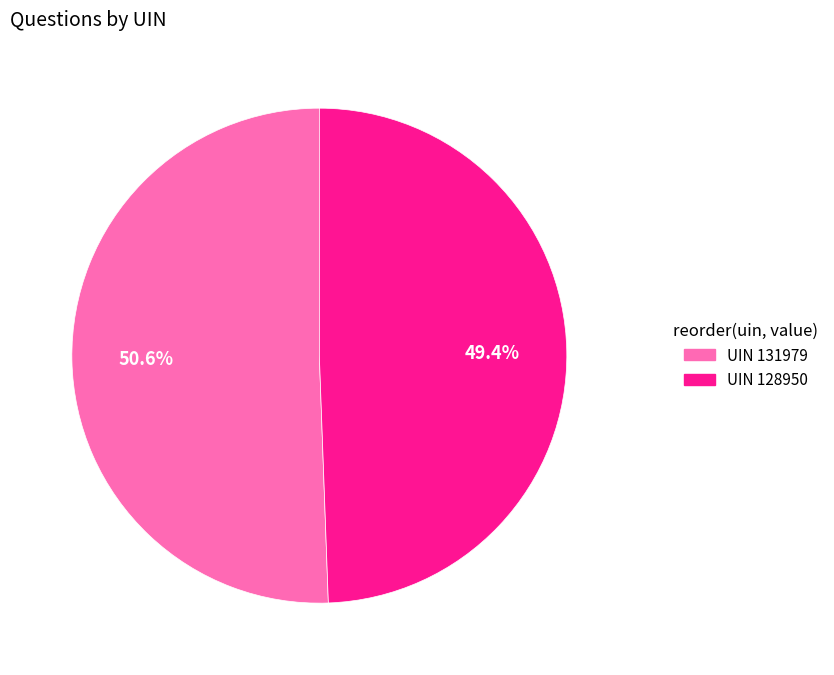

Is there a majority slice in this chart?

Yes